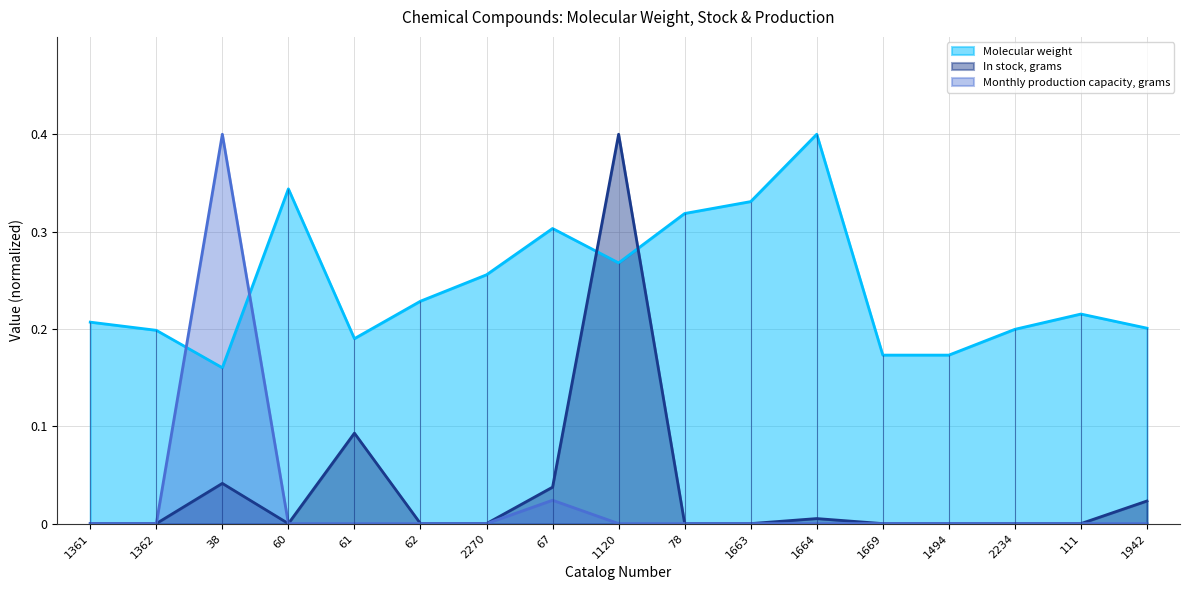

How many lines are shown in the chart?

3